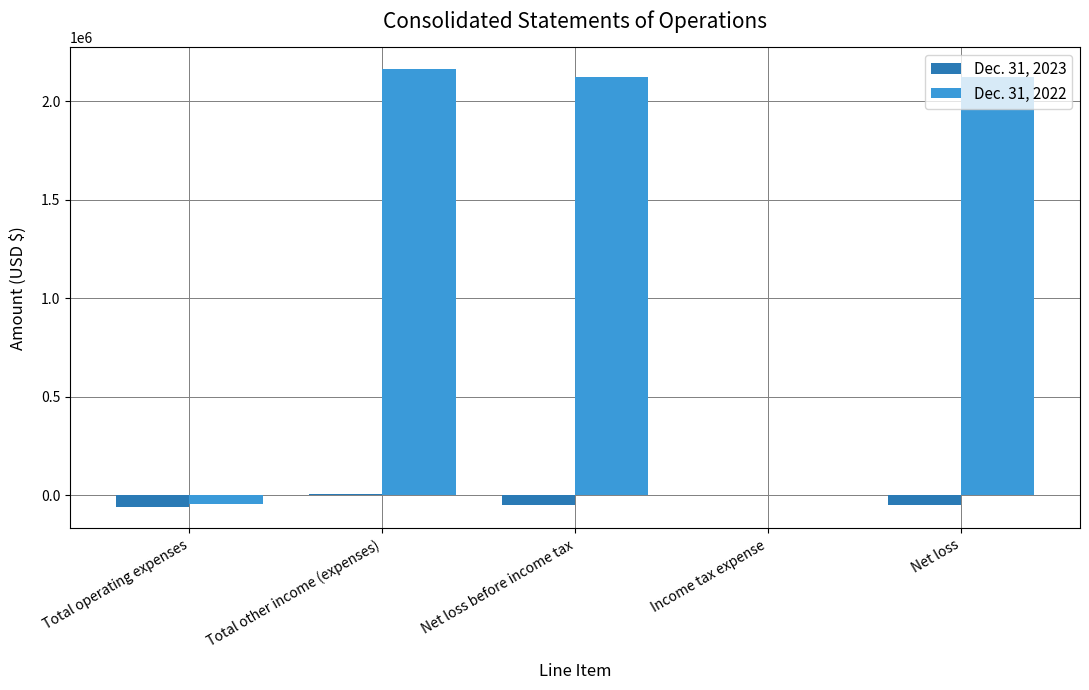

Which series has the widest spread of values?

Dec. 31, 2022